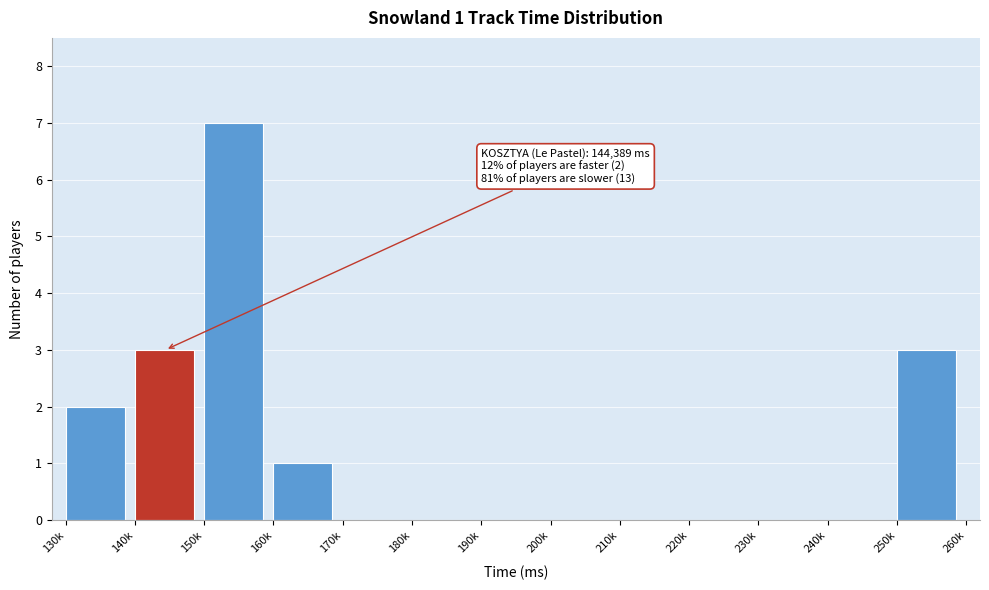

Reading left to right, transcribe all the data shown in this chart.

130k=2	140k=3	150k=7	160k=1	170k=0	180k=0	190k=0	200k=0	210k=0	220k=0	230k=0	240k=0	250k=3